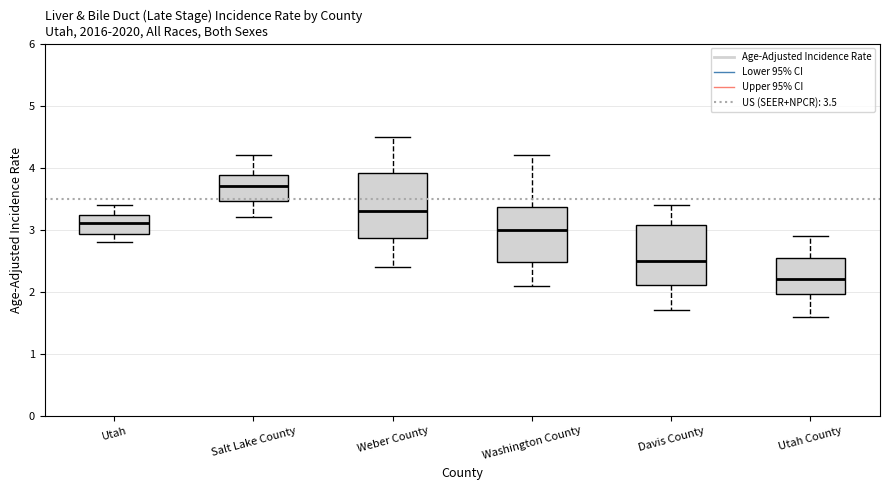

Reading left to right, transcribe this box plot: for each box, give where its median line is, the range the box spans, and where its two whiskers end, as read against the y-axis. The values are not printed on the chart, so give them approximately, as read against the axis.

Utah: median 3.1, box 2.9 to 3.2, whiskers 2.8 to 3.4
Salt Lake County: median 3.7, box 3.5 to 3.9, whiskers 3.2 to 4.2
Weber County: median 3.3, box 2.9 to 3.9, whiskers 2.4 to 4.5
Washington County: median 3.0, box 2.5 to 3.4, whiskers 2.1 to 4.2
Davis County: median 2.5, box 2.1 to 3.1, whiskers 1.7 to 3.4
Utah County: median 2.2, box 2.0 to 2.5, whiskers 1.6 to 2.9